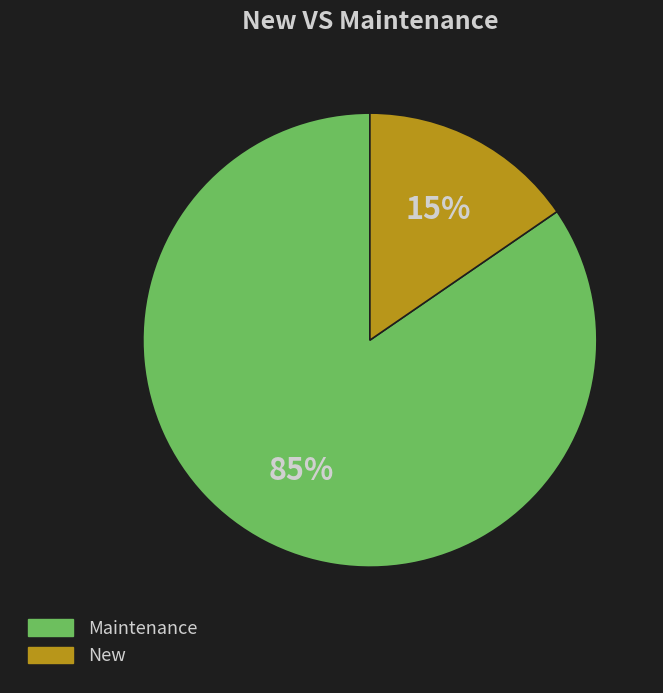

Count the number of slices in the pie.

2